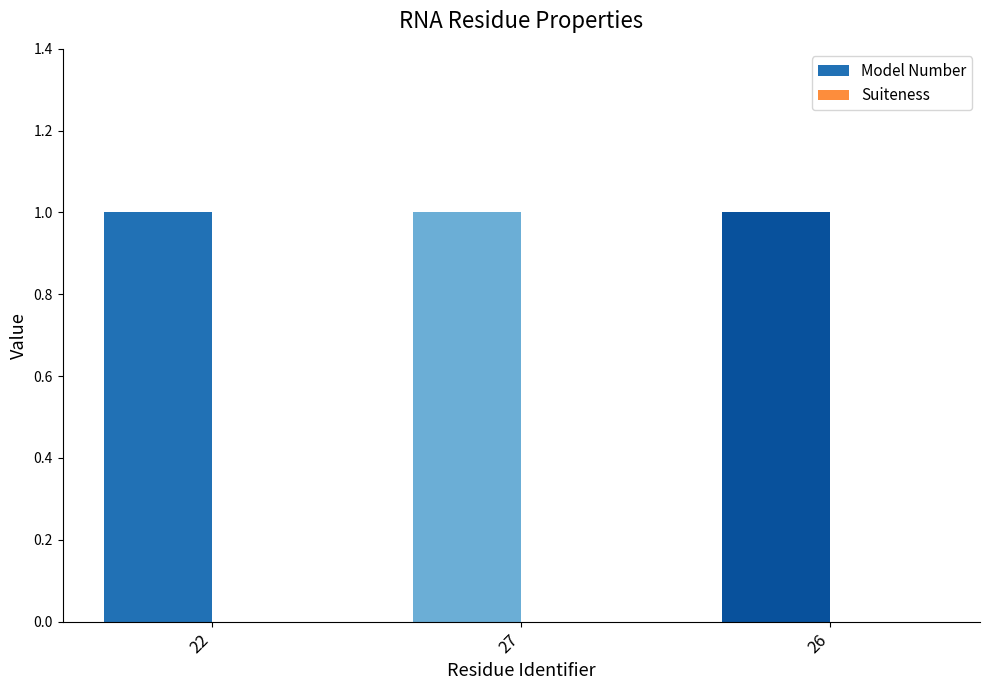

Reading right to left, what are all the values shown in this chart?

Model Number: 1	1	1
Suiteness: 0	0	0